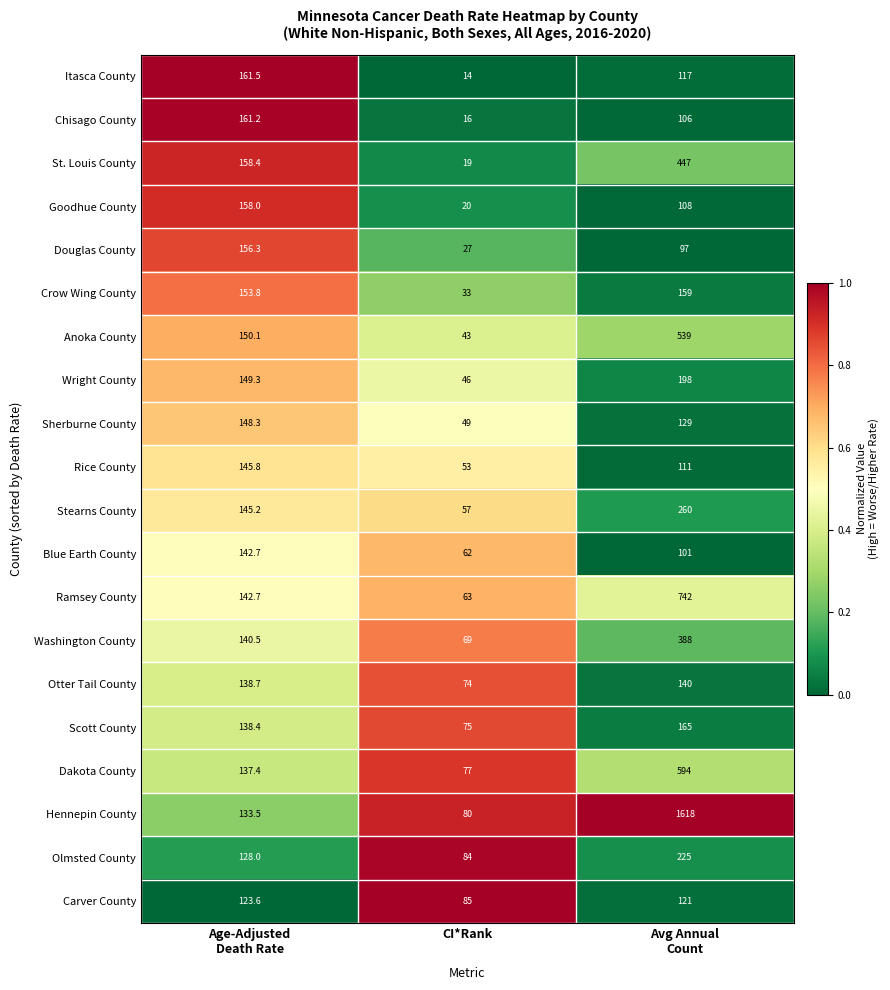

Which label corresponds to the largest value in the chart?

Avg Annual
Count